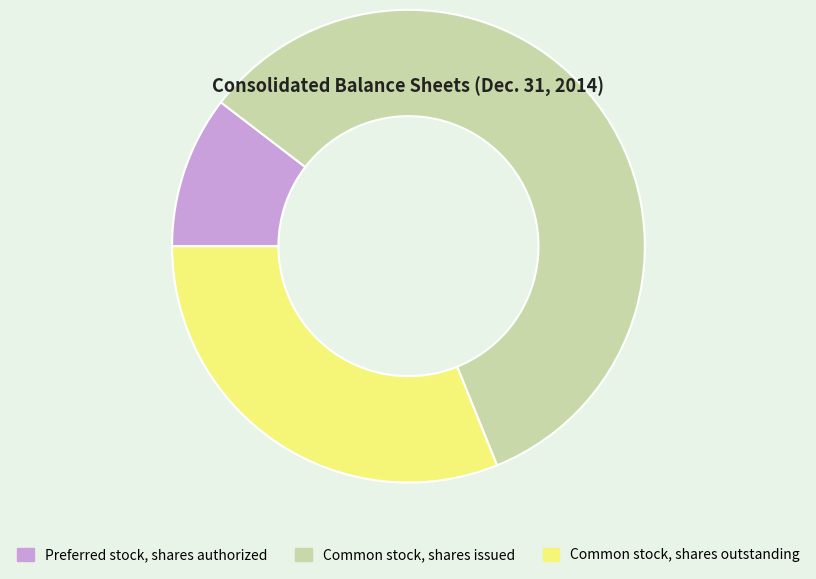

Between Common stock, shares outstanding and Preferred stock, shares authorized, which is larger?

Common stock, shares outstanding